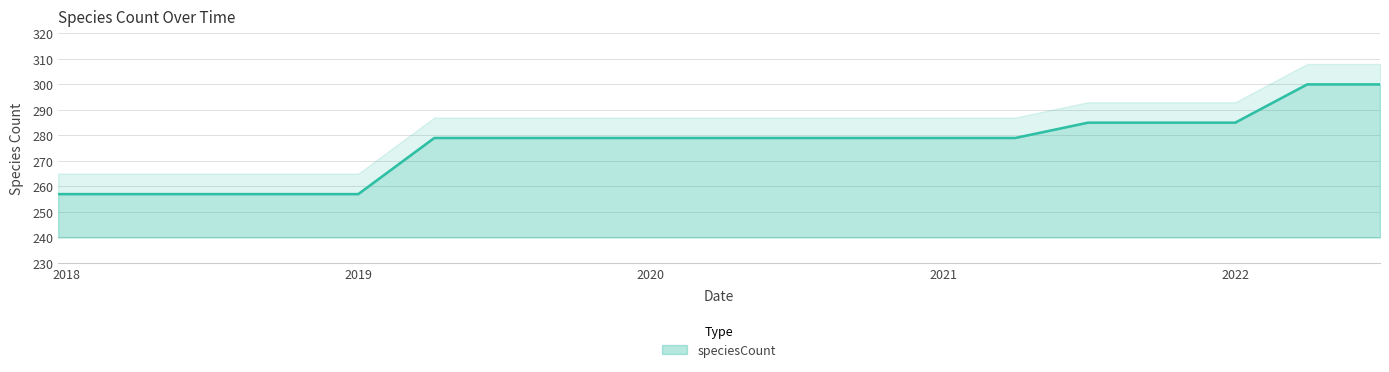

What is the minimum value for speciesCount?

257